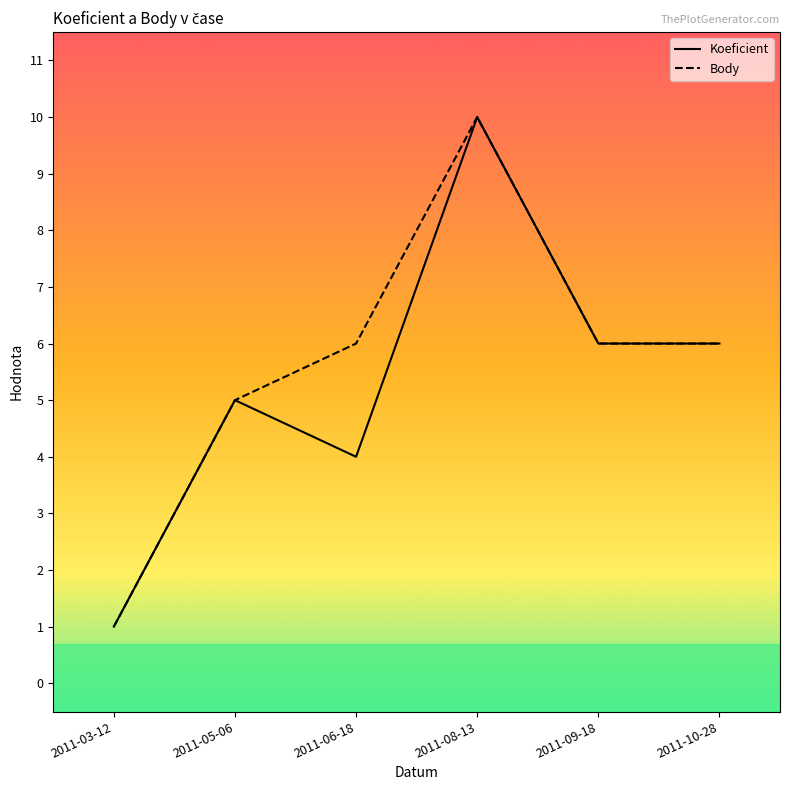

What is the sum of all Body values?

34